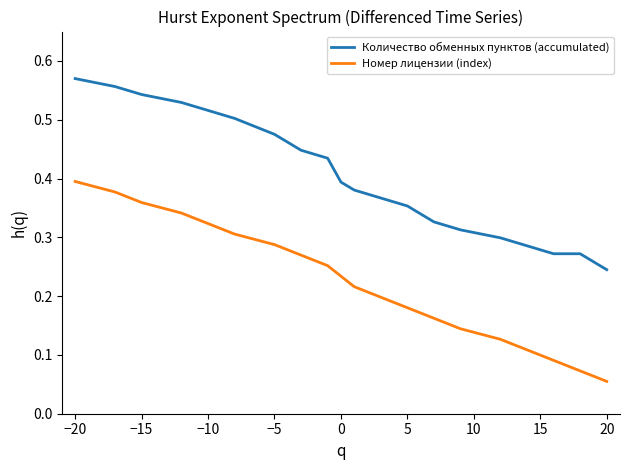

Which series has the widest spread of values?

Номер лицензии (index)